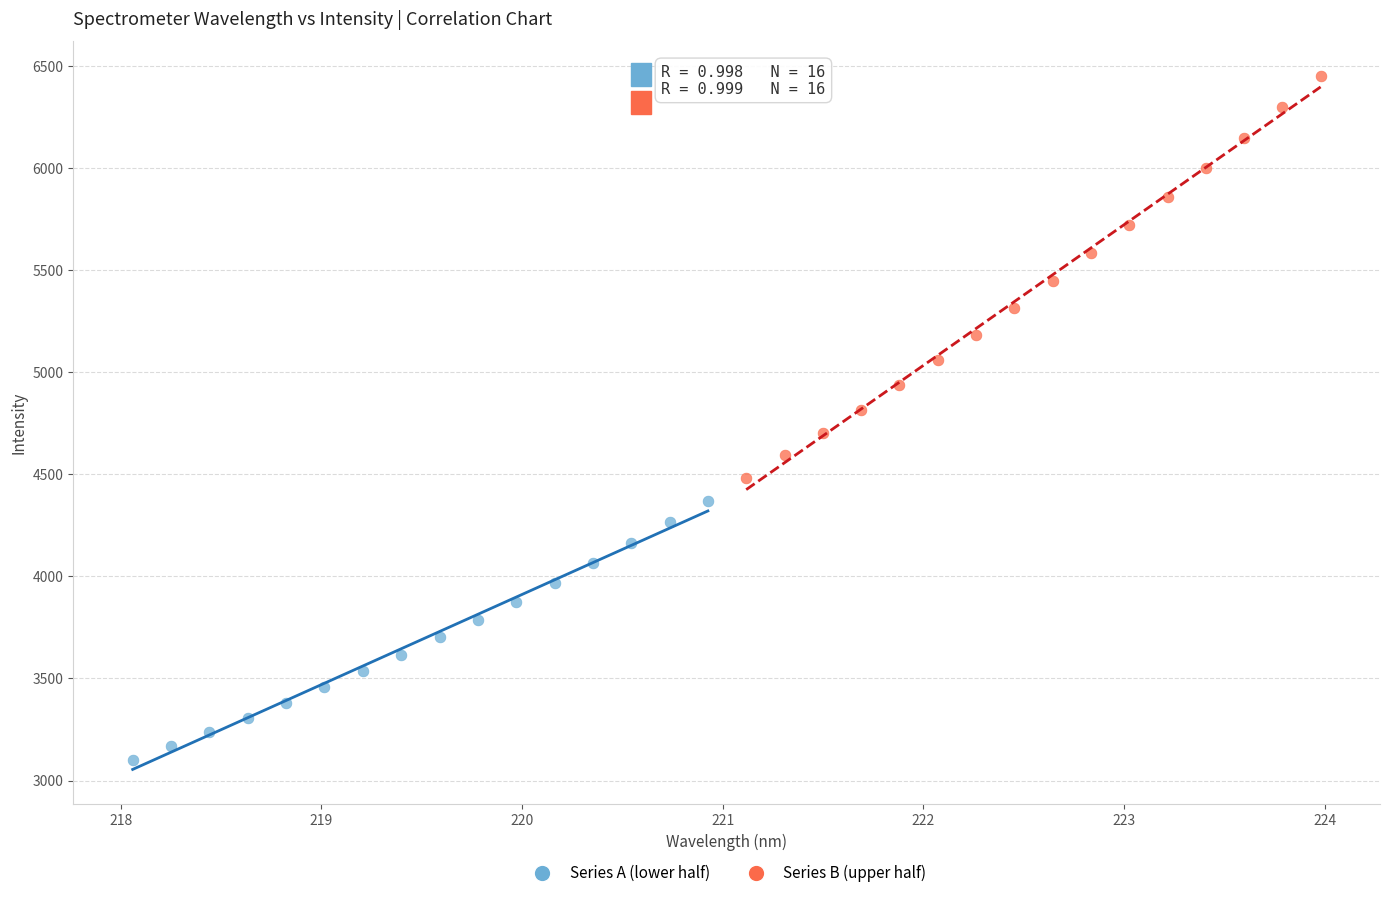

Which series contains the highest Y value?

Series B (upper half)